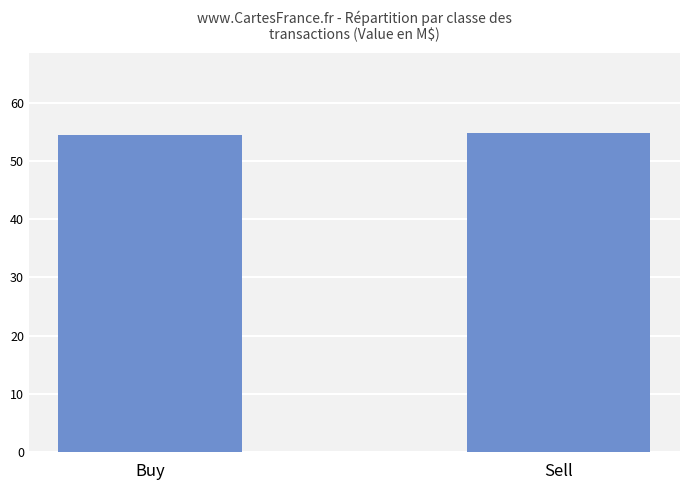

Read the value at Buy.

54.4